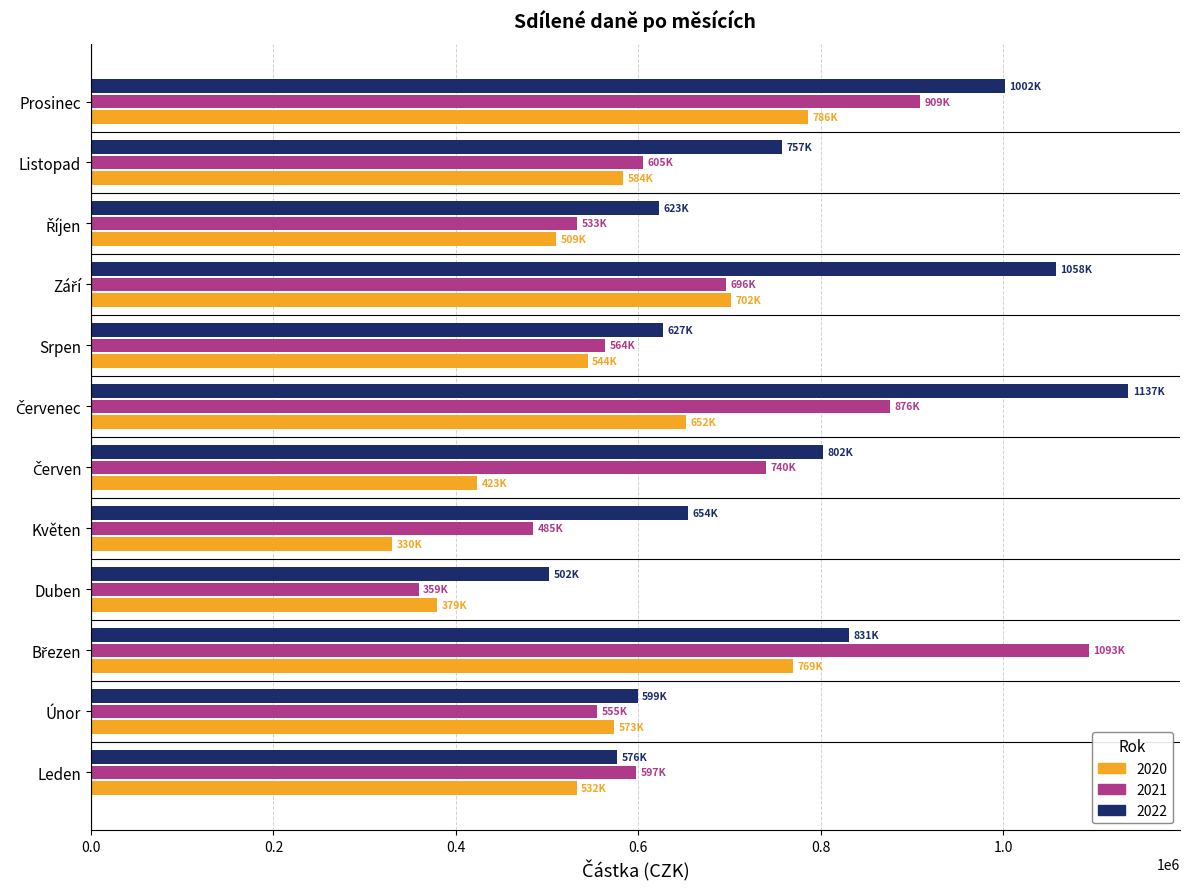

What is the difference between the maximum and minimum values in the 2021 series?

734227.8